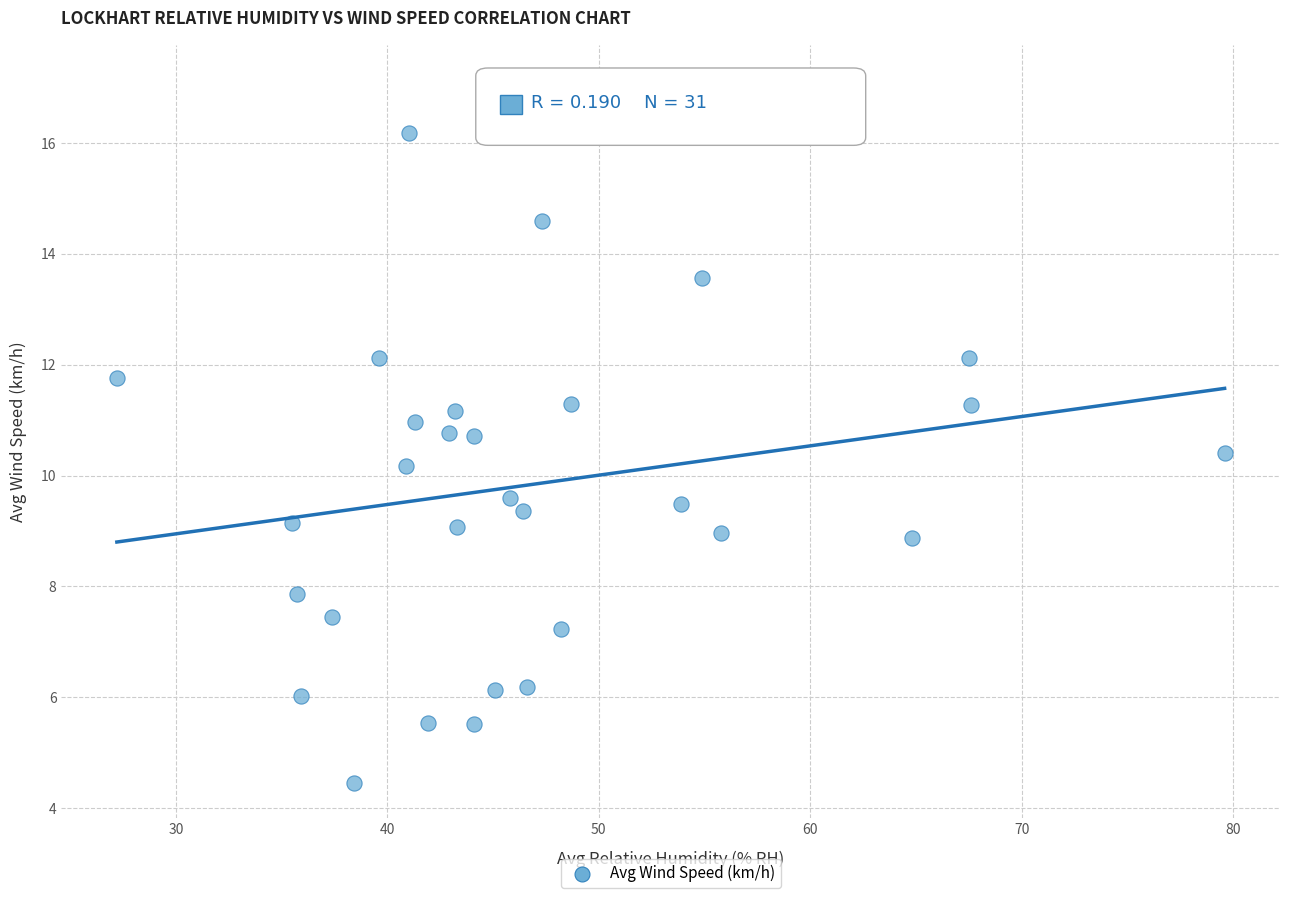

What is the range of X values (max minus min)?

52.4